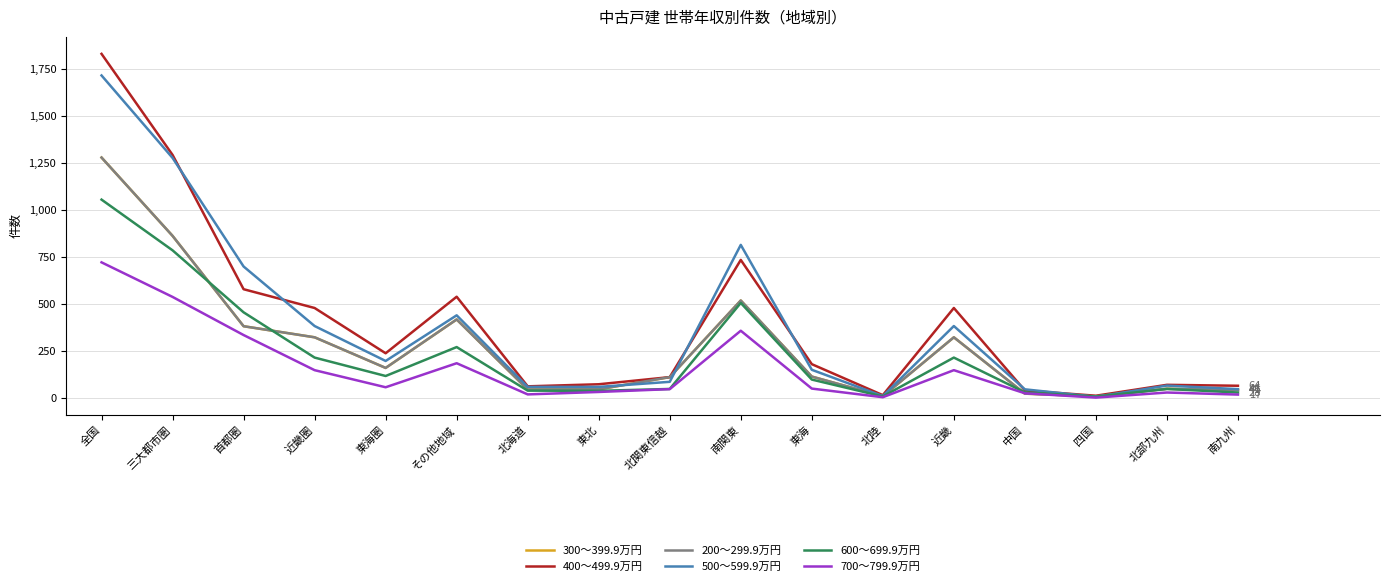

Reading left to right, list all the values displayed in this chart.

300〜399.9万円: 全国=1279	三大都市圏=862	首都圏=381	近畿圏=322	東海圏=159	その他地域=417	北海道=44	東北=45	北関東信越=110	南関東=518	東海=113	北陸=8	近畿=322	中国=22	四国=8	北部九州=48	南九州=41
400〜499.9万円: 全国=1831	三大都市圏=1293	首都圏=578	近畿圏=478	東海圏=237	その他地域=538	北海道=61	東北=72	北関東信越=110	南関東=734	東海=179	北陸=14	近畿=478	中国=39	四国=11	北部九州=69	南九州=64
200〜299.9万円: 全国=1279	三大都市圏=862	首都圏=381	近畿圏=322	東海圏=159	その他地域=417	北海道=44	東北=45	北関東信越=110	南関東=518	東海=113	北陸=8	近畿=322	中国=22	四国=8	北部九州=48	南九州=41
500〜599.9万円: 全国=1716	三大都市圏=1277	首都圏=699	近畿圏=382	東海圏=196	その他地域=439	北海道=58	東北=58	北関東信越=85	南関東=814	東海=149	北陸=9	近畿=382	中国=45	四国=5	北部九州=65	南九州=46
600〜699.9万円: 全国=1055	三大都市圏=785	首都圏=455	近畿圏=214	東海圏=116	その他地域=270	北海道=38	東北=37	北関東信越=47	南関東=505	東海=97	北陸=7	近畿=214	中国=29	四国=6	北部九州=47	南九州=28
700〜799.9万円: 全国=721	三大都市圏=537	首都圏=334	近畿圏=147	東海圏=56	その他地域=184	北海道=18	東北=31	北関東信越=46	南関東=357	東海=49	北陸=3	近畿=147	中国=24	四国=1	北部九州=28	南九州=17